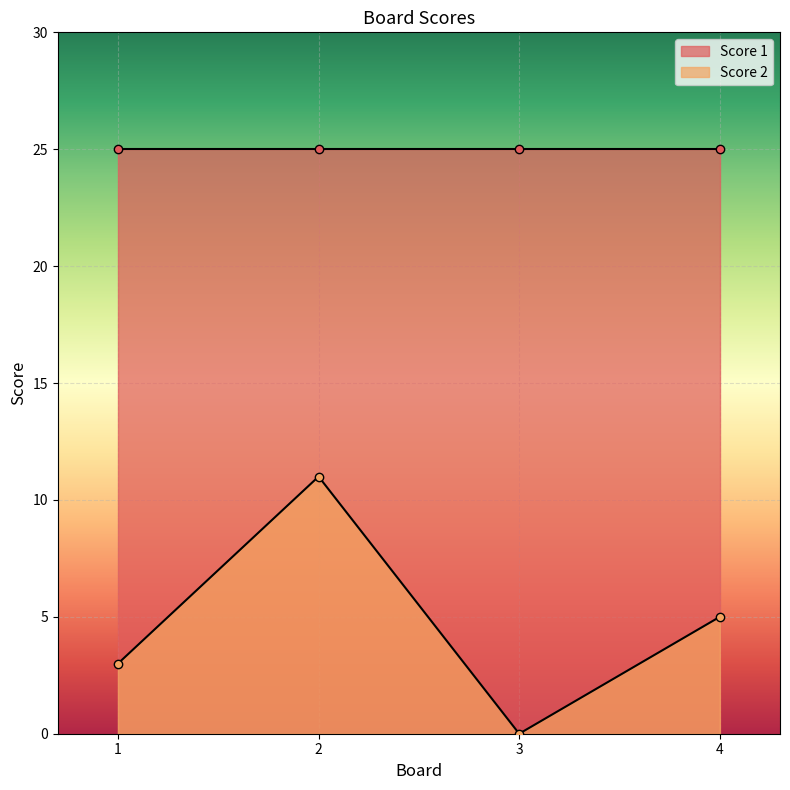

At which label does the data first exceed 5?

2